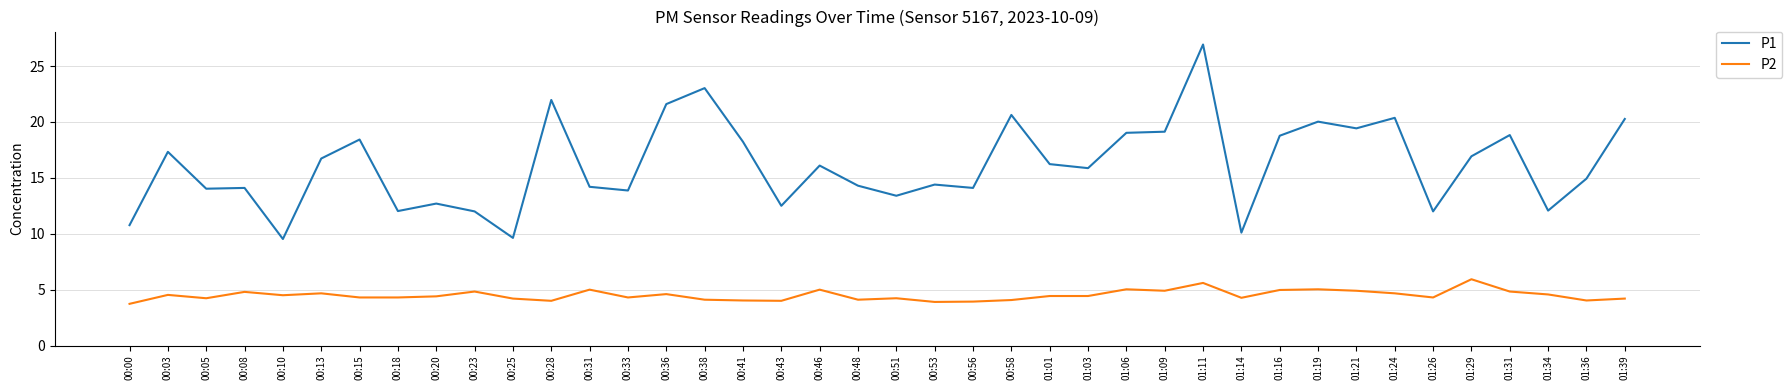

True or false: P1 and P2 intersect in this chart.

False